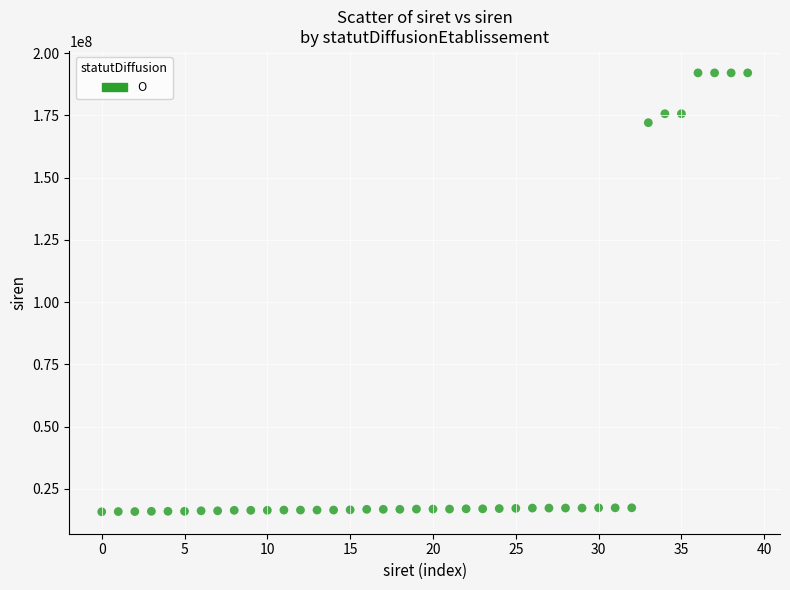

What Y value in the scatter plot is closest to 103932121?

172101537